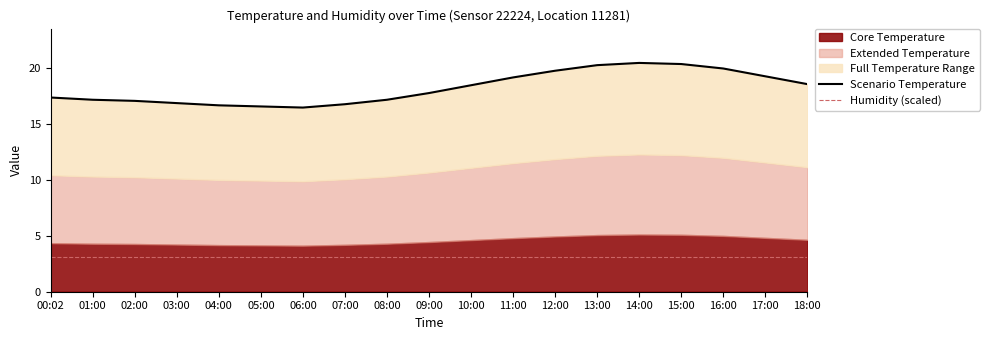

Does the chart have visible grid lines?

No